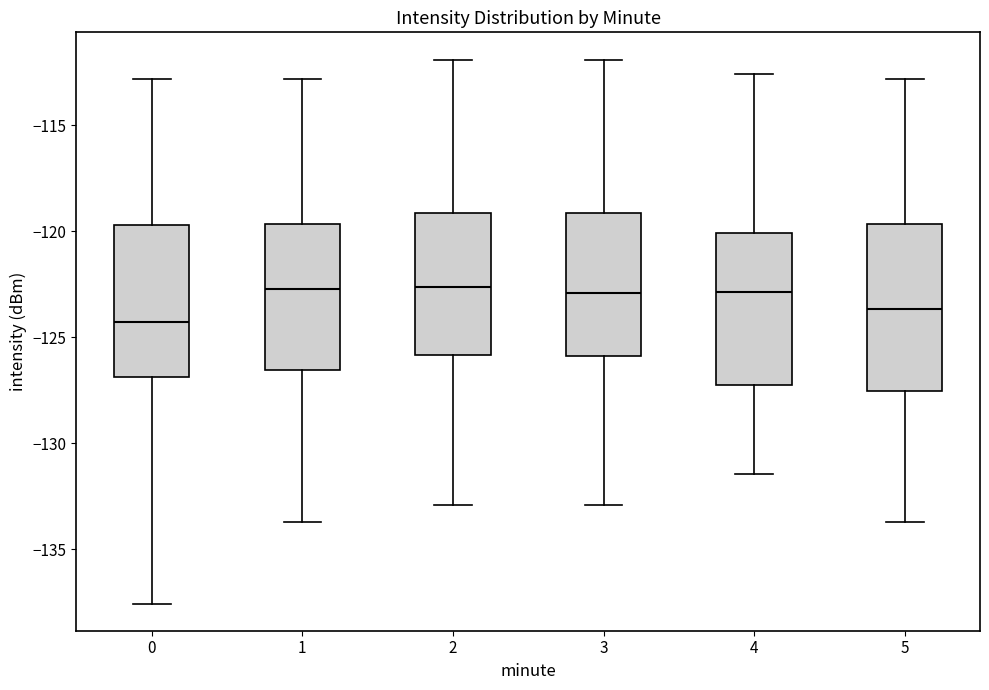

Comparing the boxes themselves (not the whiskers), which one is the tallest?

5